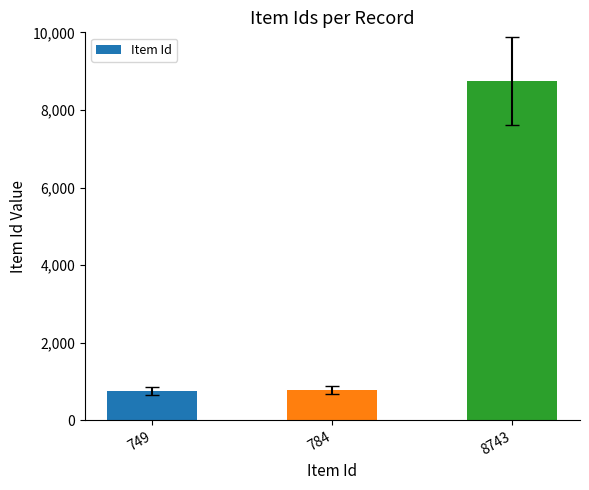

Which label corresponds to the largest value in the chart?

8743